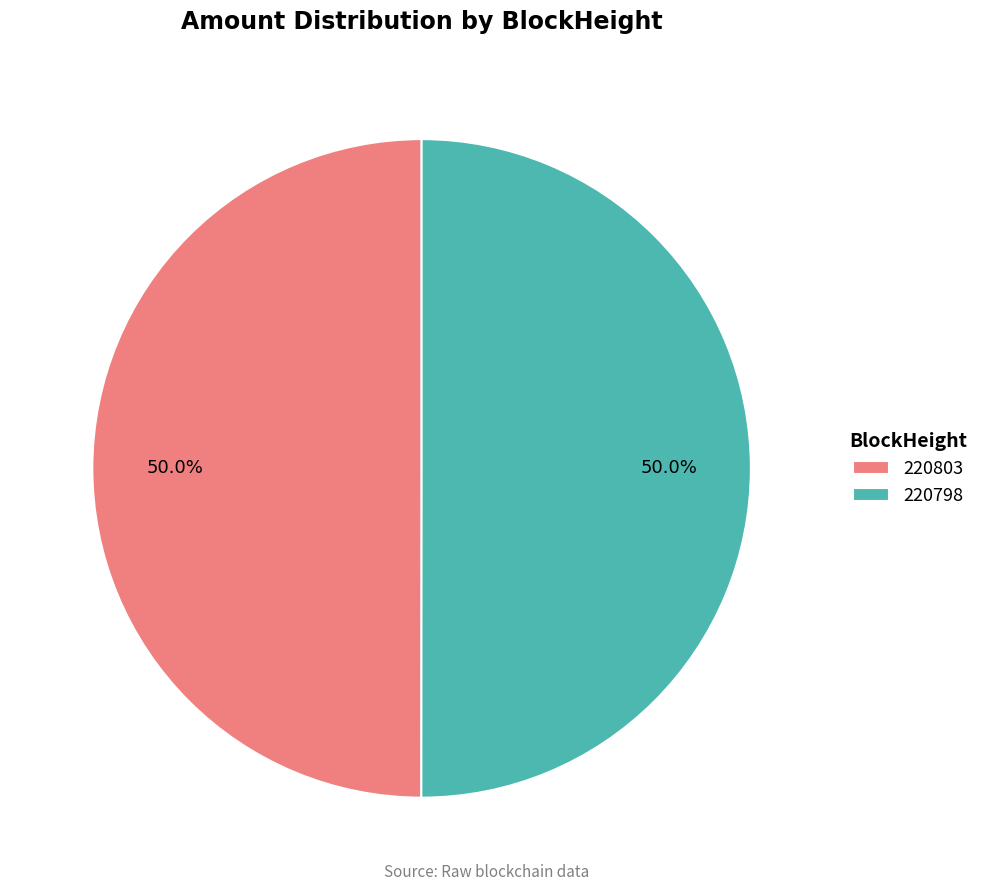

What percentage do 220798 and 220803 together represent?

100.0%